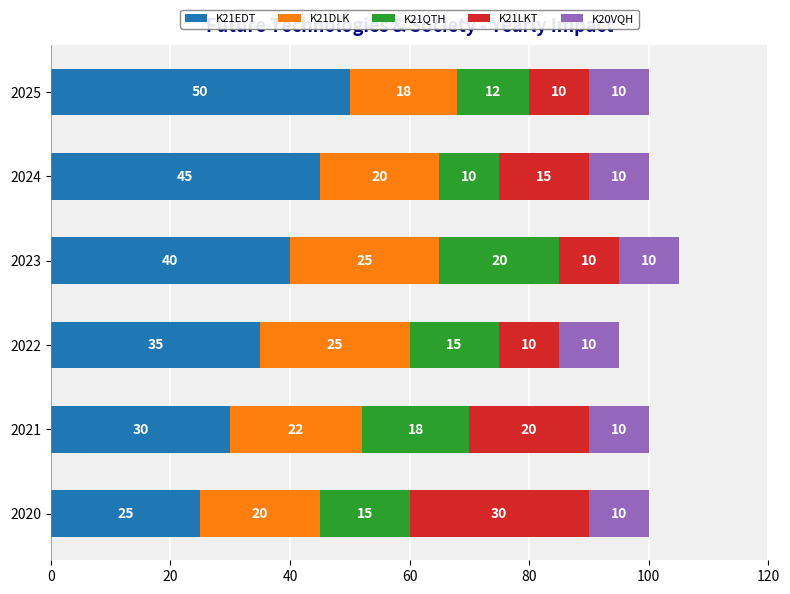

At which category is the sum across all series the highest?

2023